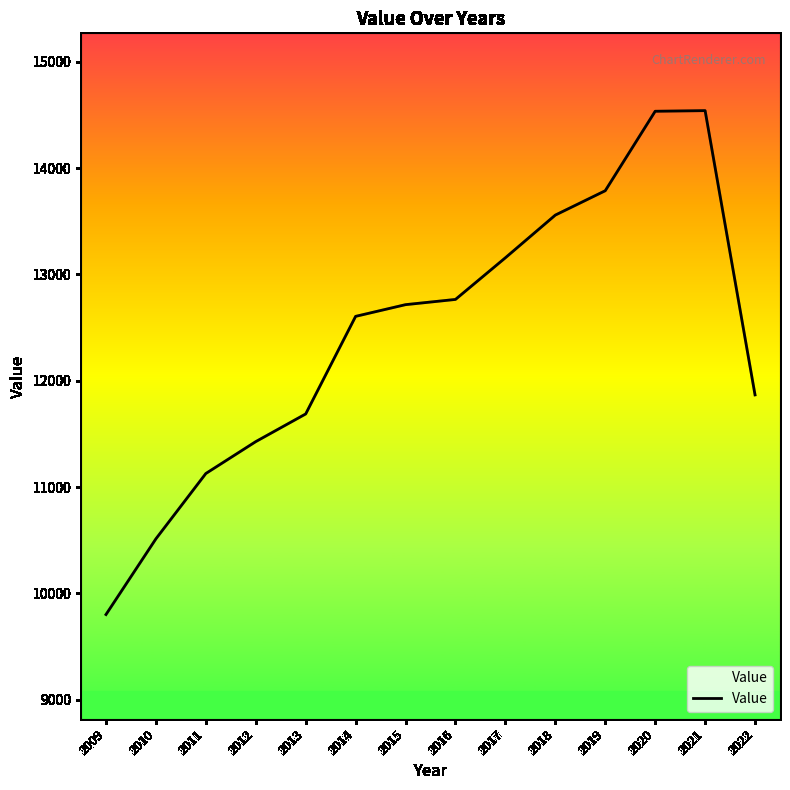

Count the number of categories in the chart.

14